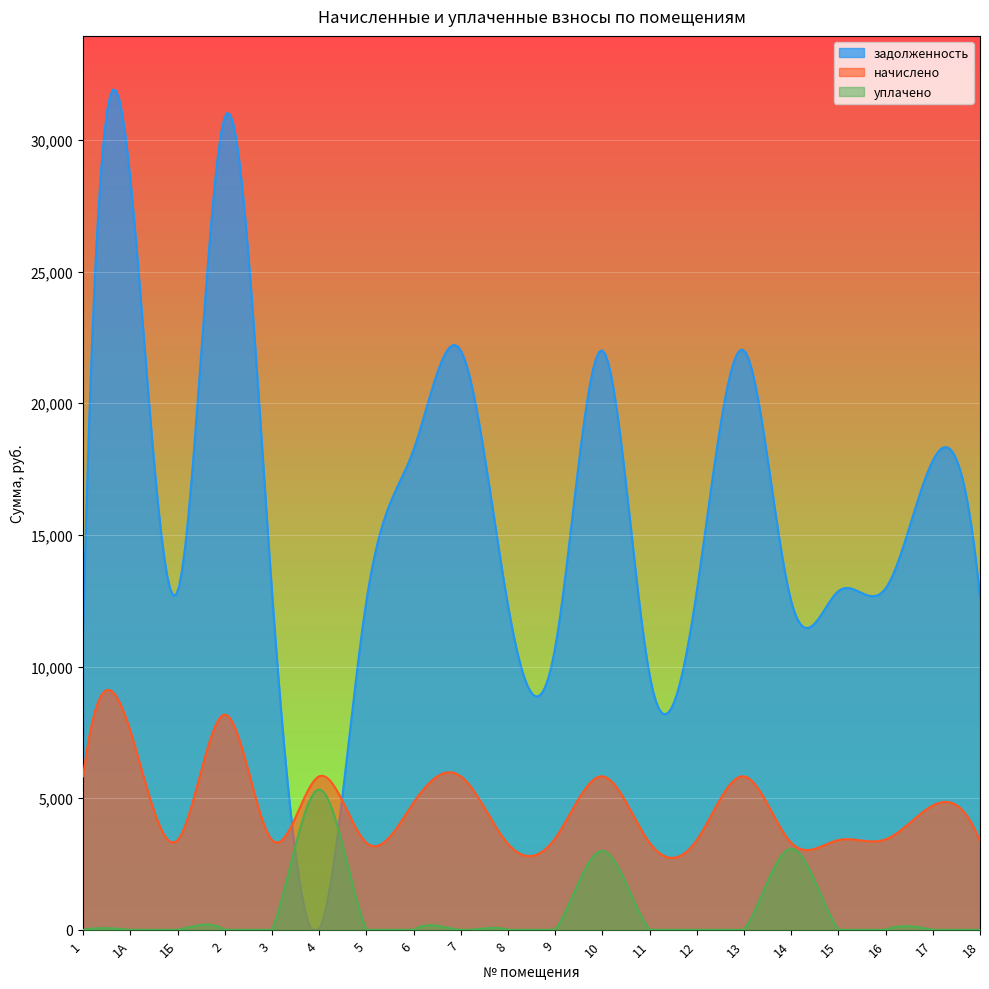

Does the chart display data point markers on the line(s)?

No